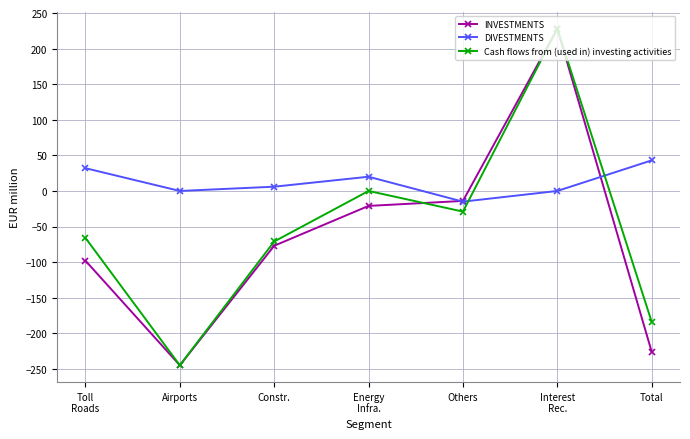

List the labels in order of INVESTMENTS value, largest first.

Interest
Rec., Others, Energy
Infra., Constr., Toll
Roads, Total, Airports